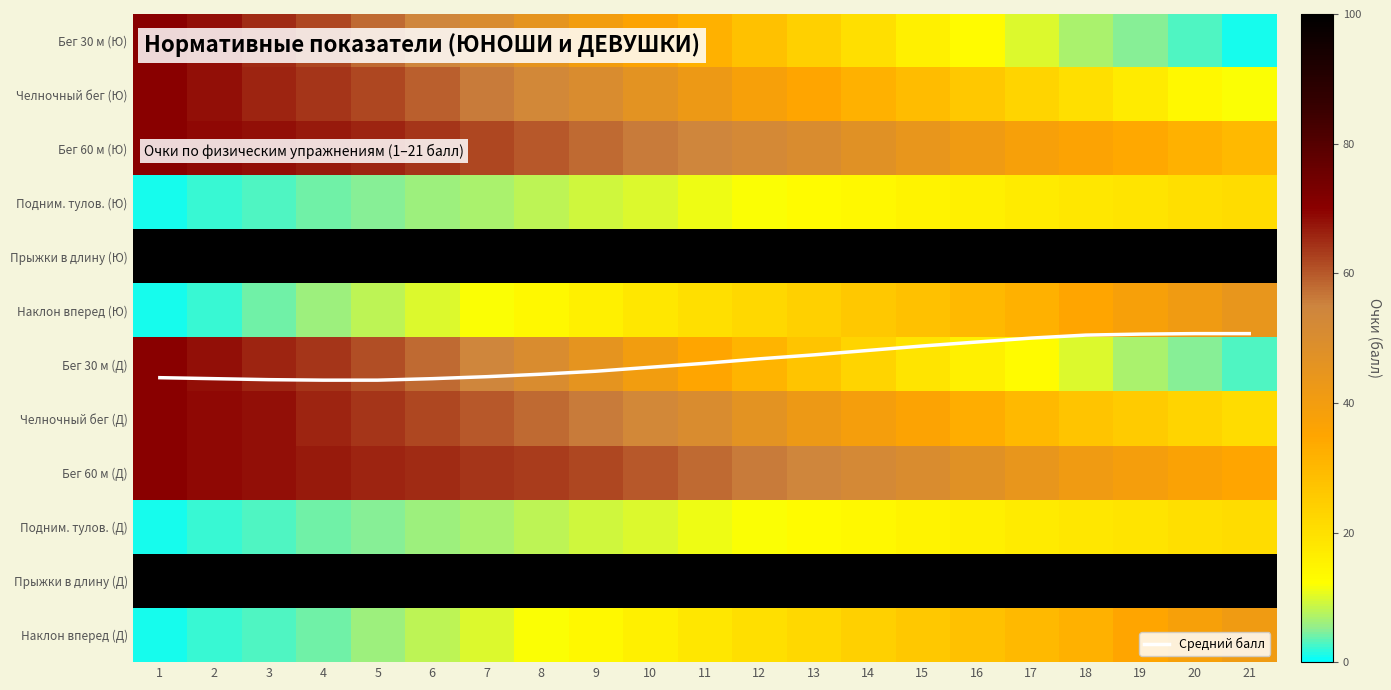

Rank the categories by Наклон вперед (Д) value from lowest to highest.

1, 2, 3, 4, 5, 6, 7, 8, 9, 10, 11, 12, 13, 14, 15, 16, 17, 18, 19, 20, 21